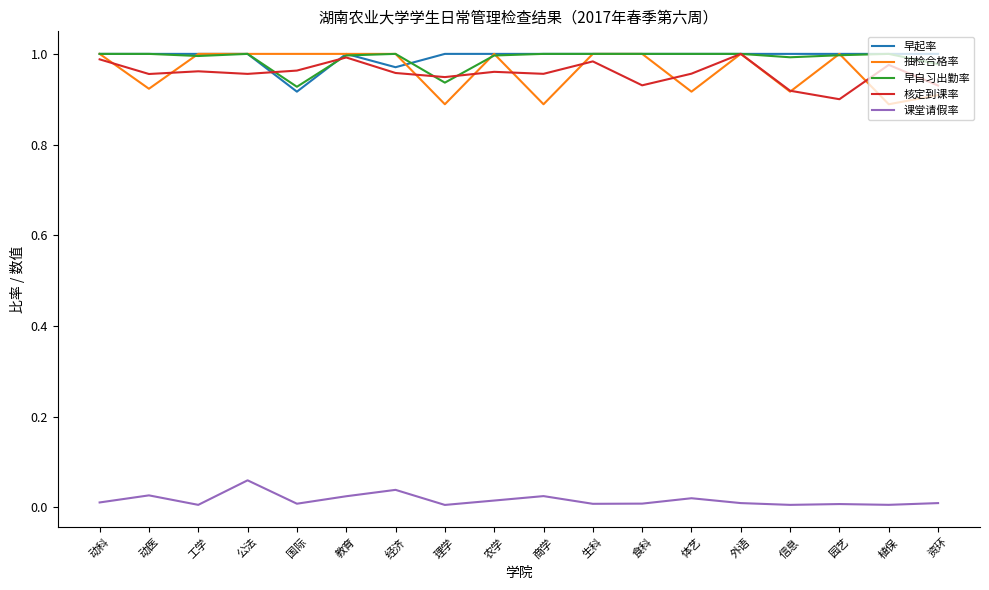

The value of 早自习出勤率 at 理学 is 0.5. True or false?

False